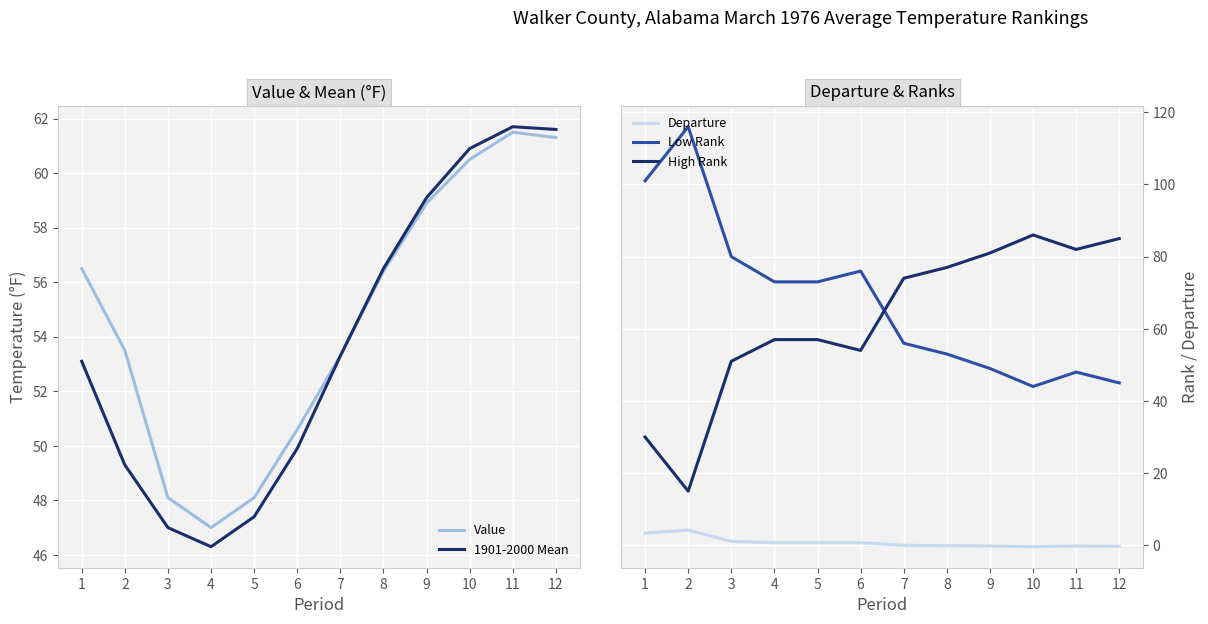

List the series in order of their peak value, lowest first.

Departure, Value, 1901-2000 Mean, High Rank, Low Rank